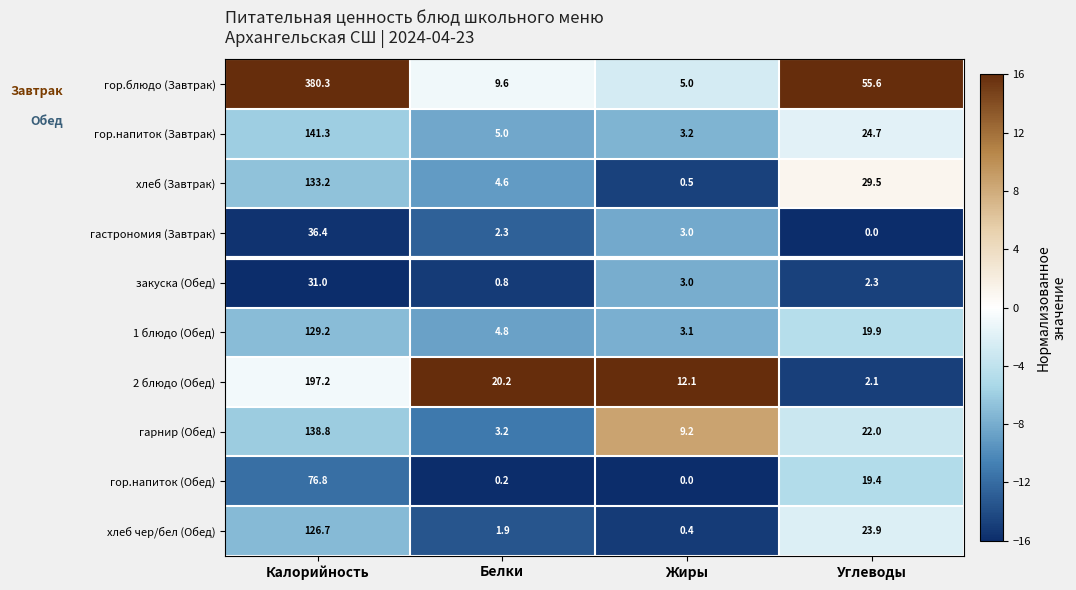

Is it true that 2 блюдо (Обед) equals 197.2 at Калорийность?

True